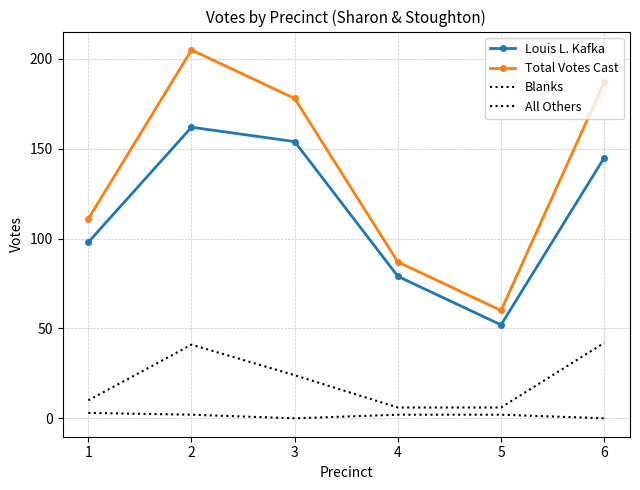

The value of All Others at 6 is -1. True or false?

False